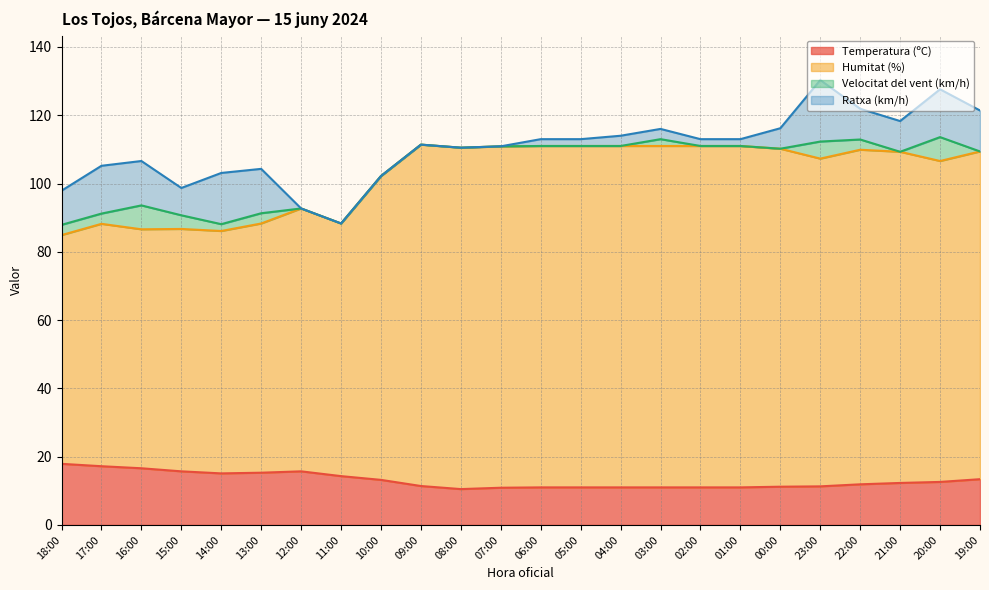

What is the difference between the highest and lowest values at 10:00?

89.0